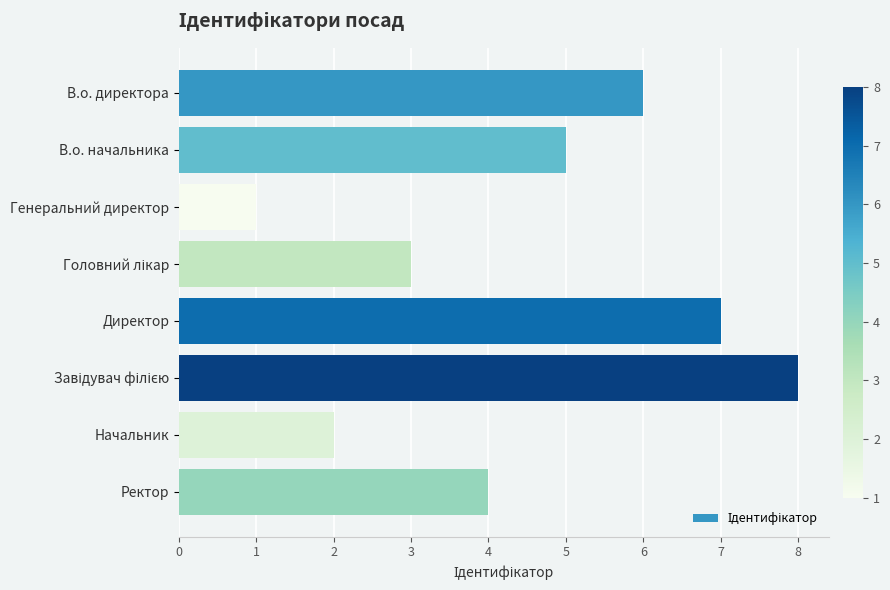

At which category does the chart reach its minimum across all series?

Генеральний директор